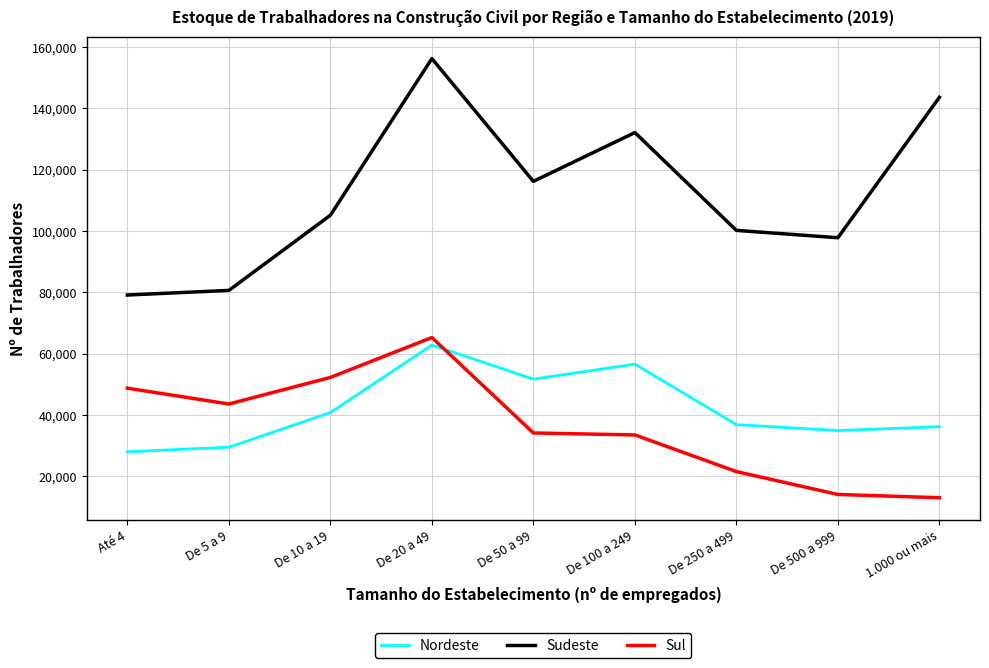

What is the smallest value displayed?

12967